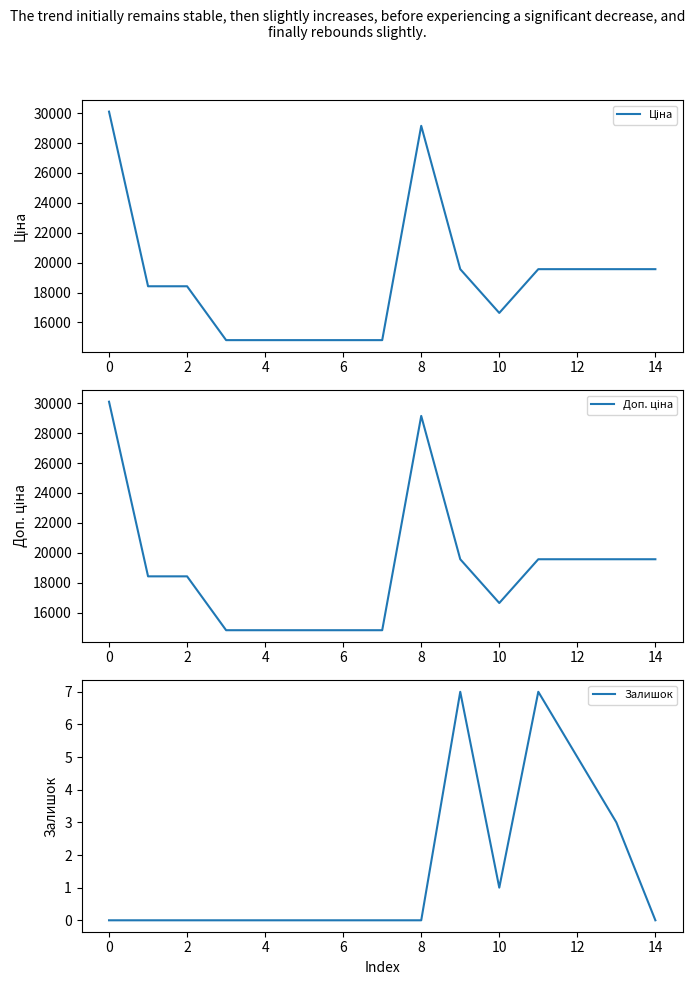

What is the difference between the highest and lowest values at 11?

19557.9